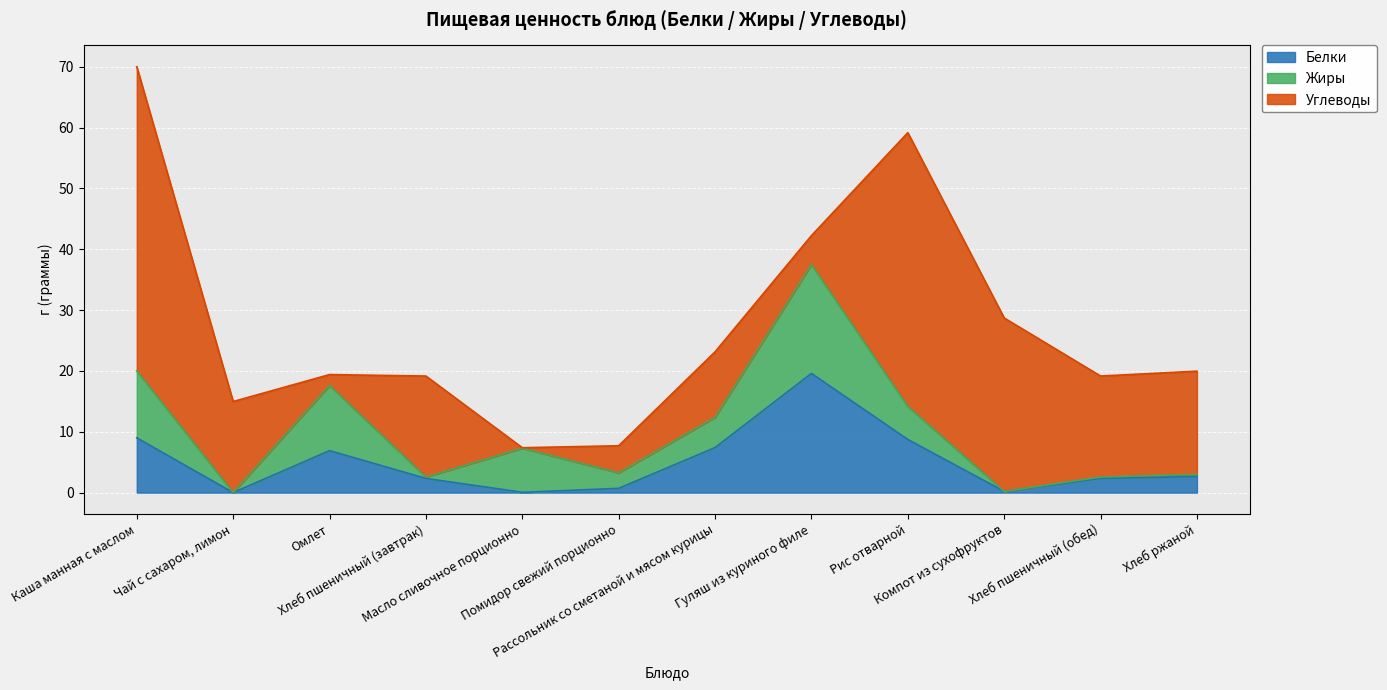

Which series has the largest total across all categories?

Углеводы